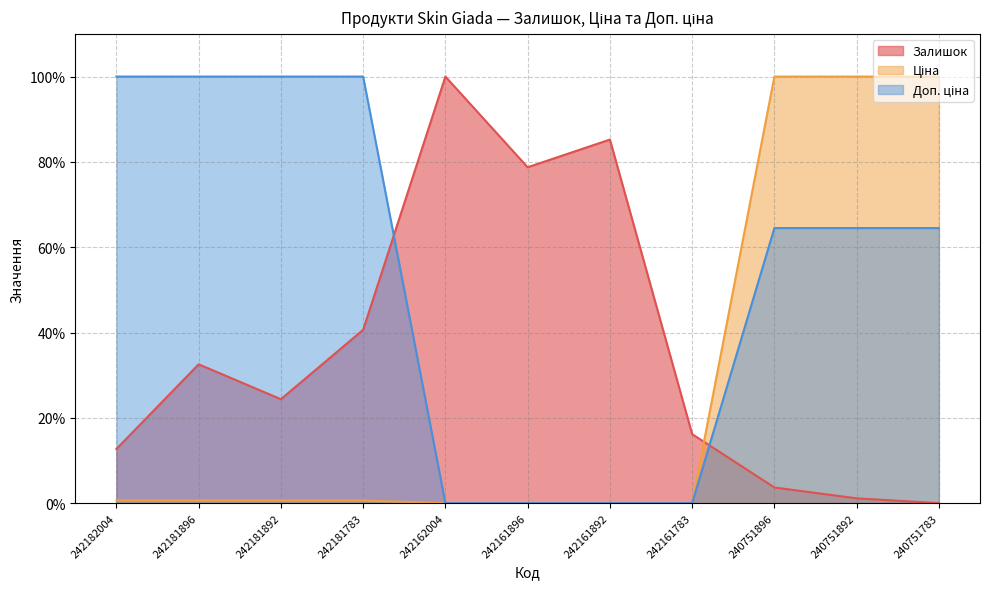

How many lines are shown in the chart?

3